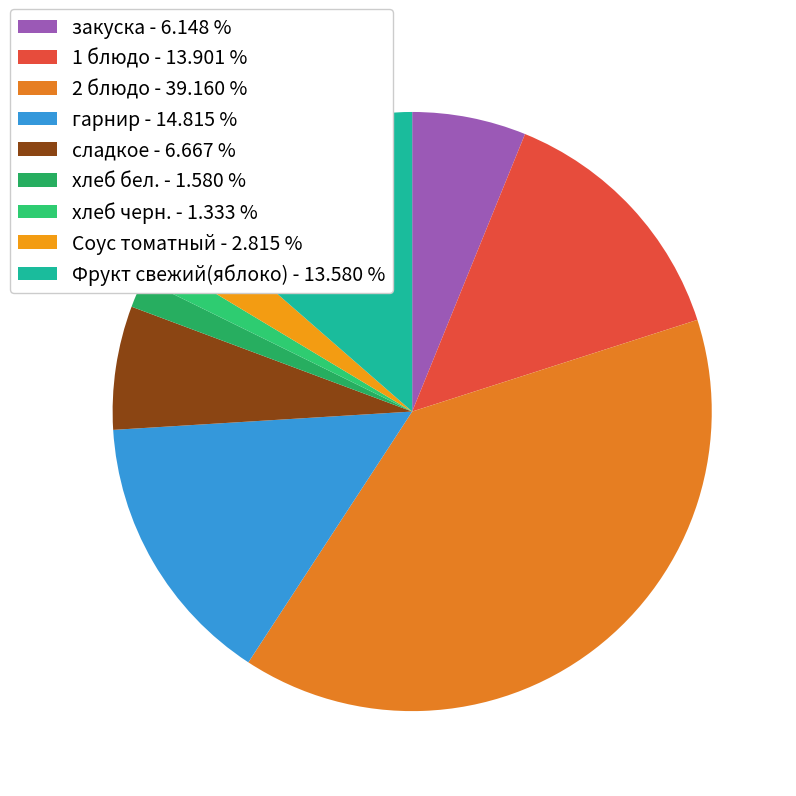

What is the ratio of the value at хлеб черн. to the value at Фрукт свежий(яблоко)?

0.1